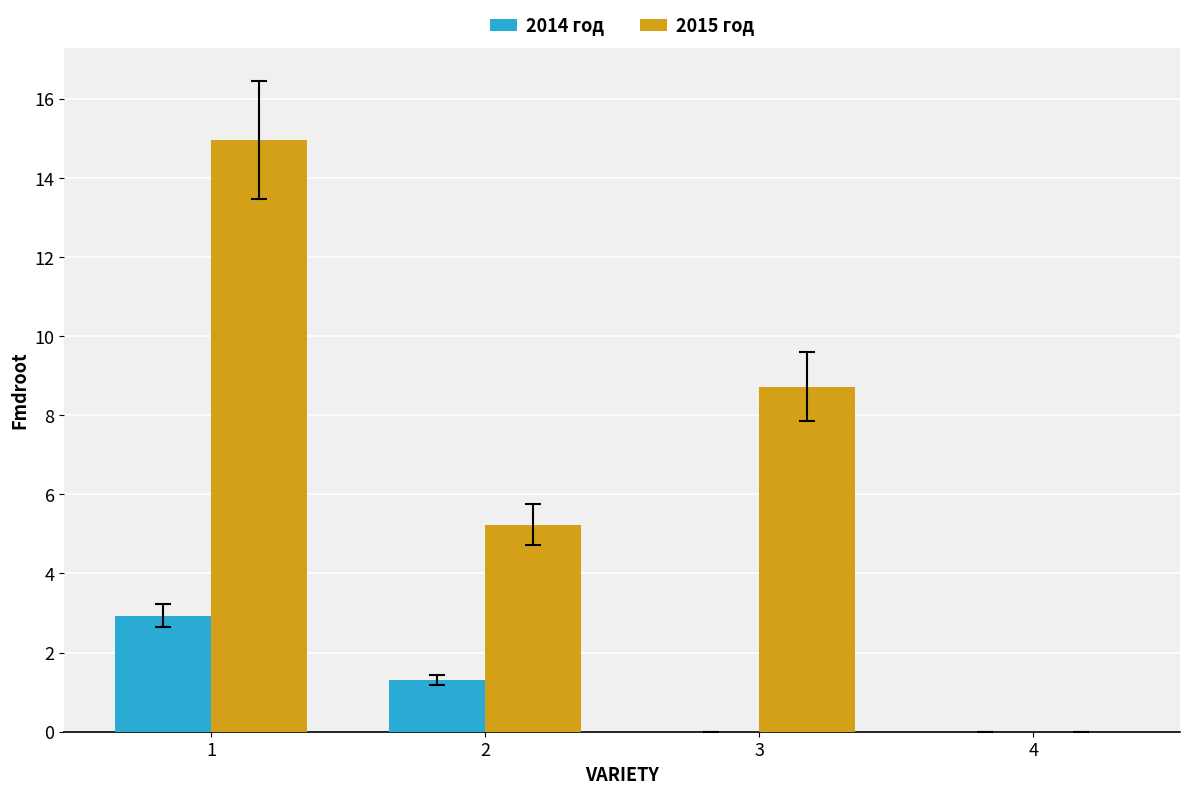

Between 1 and 4, which series saw the biggest shift?

2015 год